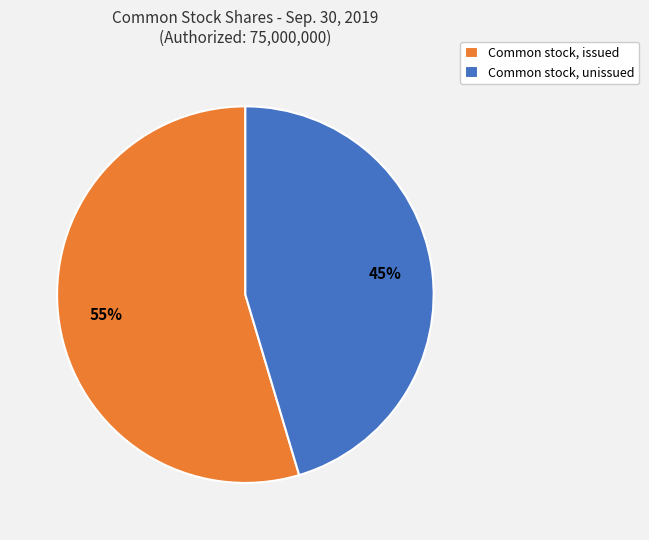

True or false: Common stock, unissued accounts for 45% of the total.

True